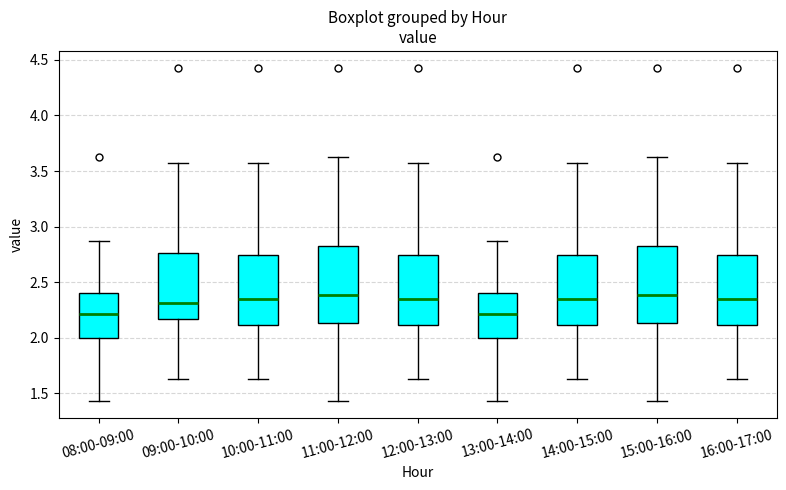

Where does the upper whisker of the box for 16:00-17:00 end on the y-axis? The values are not printed on the chart, so give them approximately, as read against the axis.

3.55